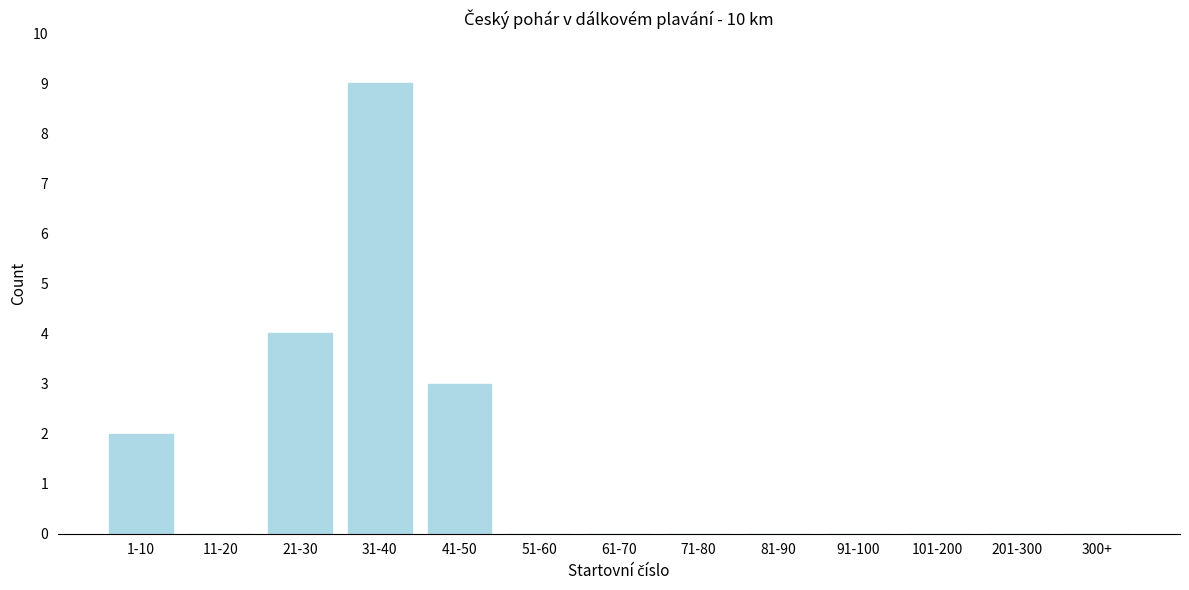

Reading left to right, what are all the values shown in this chart?

1-10=2	11-20=0	21-30=4	31-40=9	41-50=3	51-60=0	61-70=0	71-80=0	81-90=0	91-100=0	101-200=0	201-300=0	300+=0